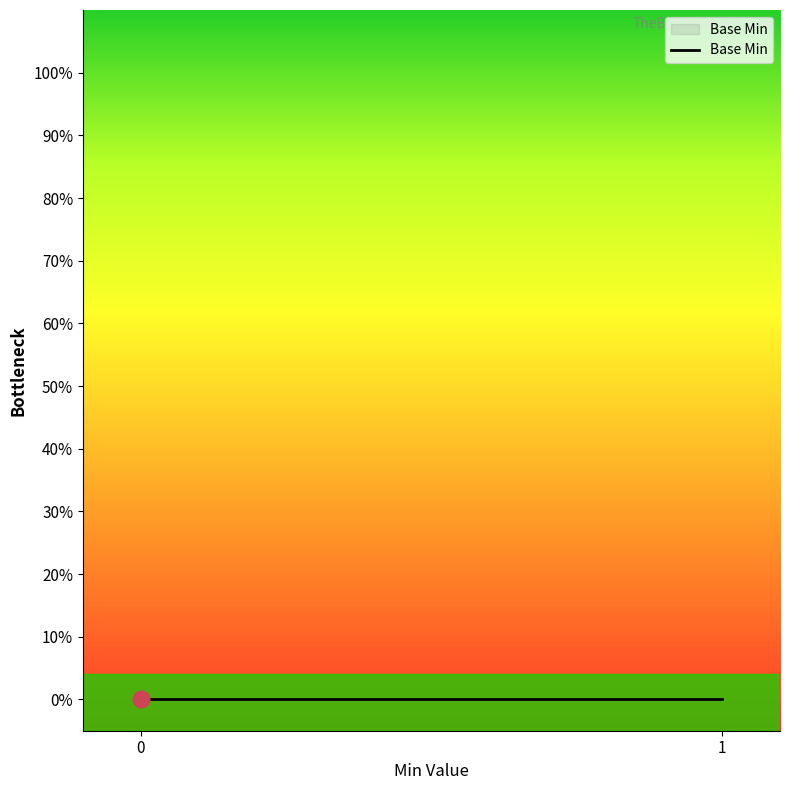

Count the number of data series in this chart.

1